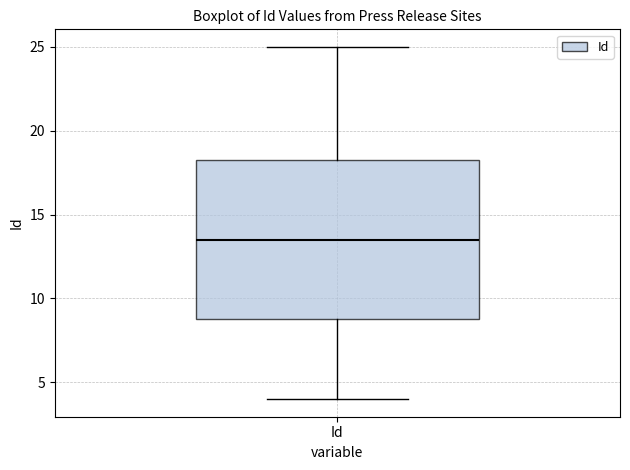

Where does the median line of the box for Id sit on the y-axis? The values are not printed on the chart, so give them approximately, as read against the axis.

13.5